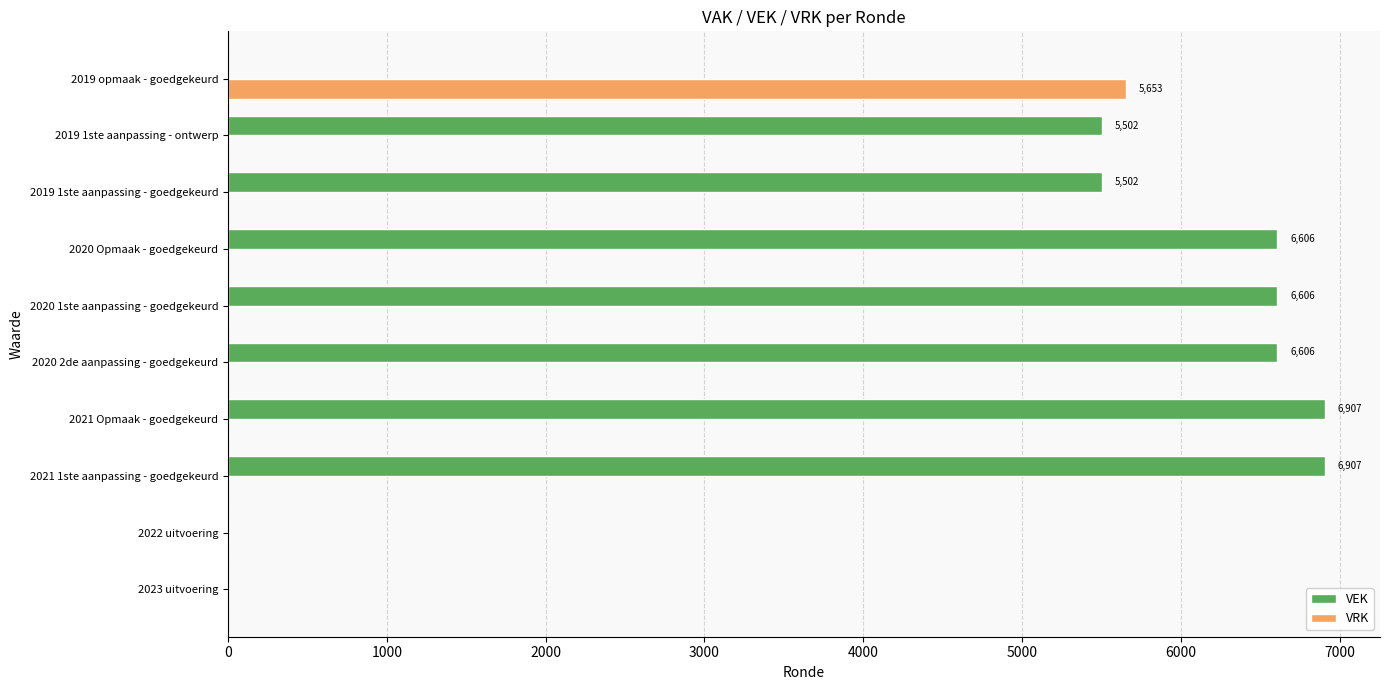

Which series has the largest total across all categories?

VEK